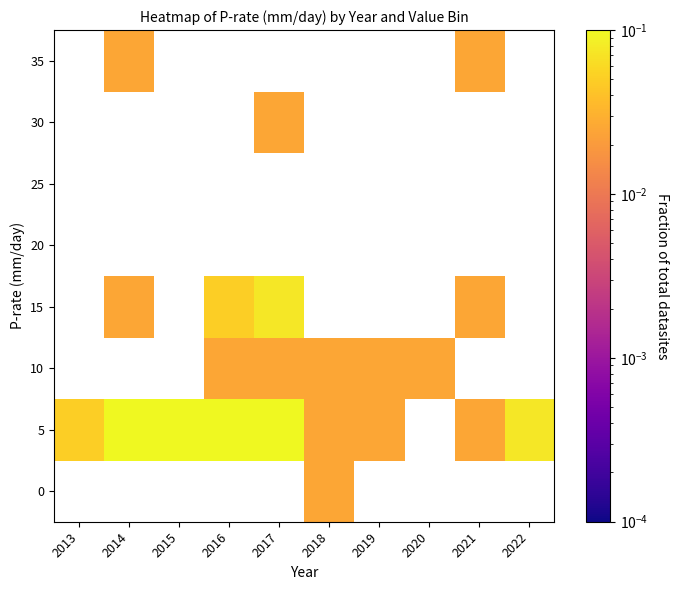

At 2016, list the series in order from smallest to largest.

0, 20, 25, 30, 35, 10, 15, 5